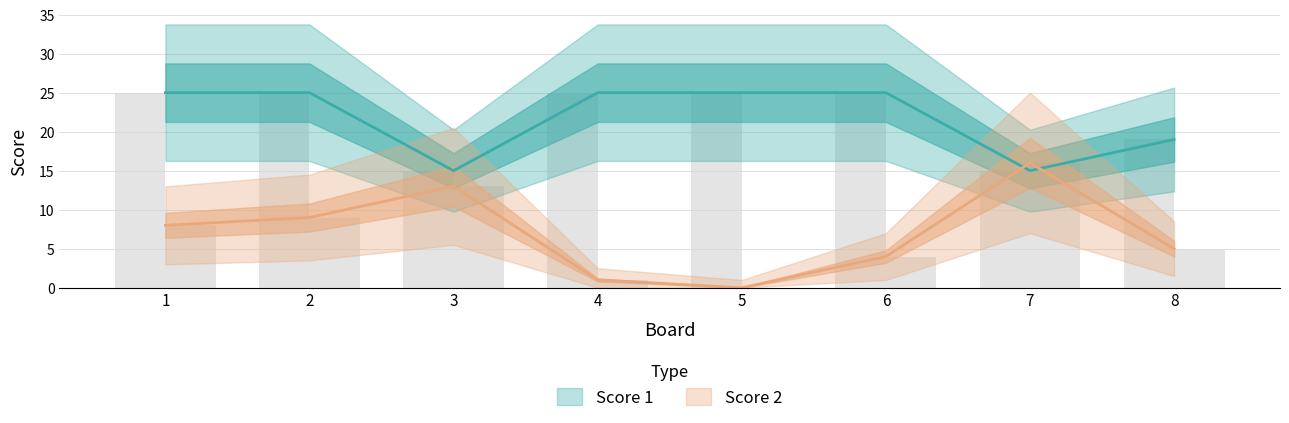

What is the value of the Score 1 bar at the 8th from the left?

19